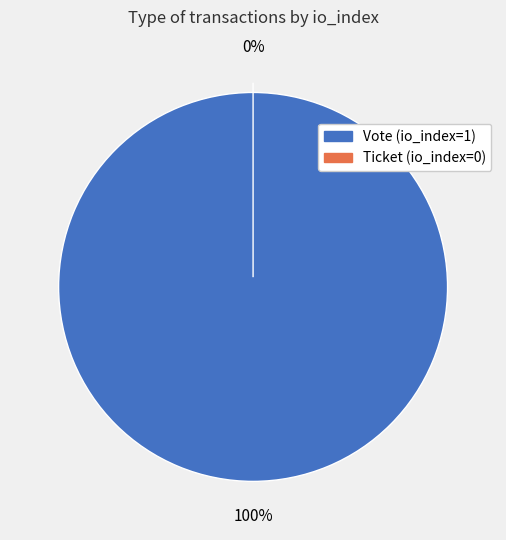

Combined, what portion of the pie is Ticket (io_index=0) and Vote (io_index=1)?

100.0%